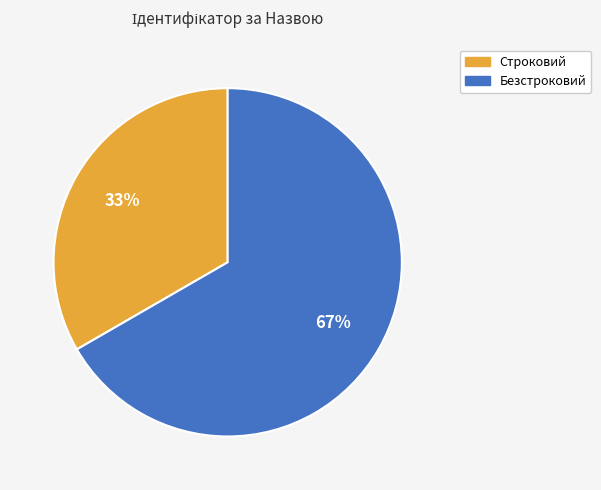

How many slices are in this pie chart?

2